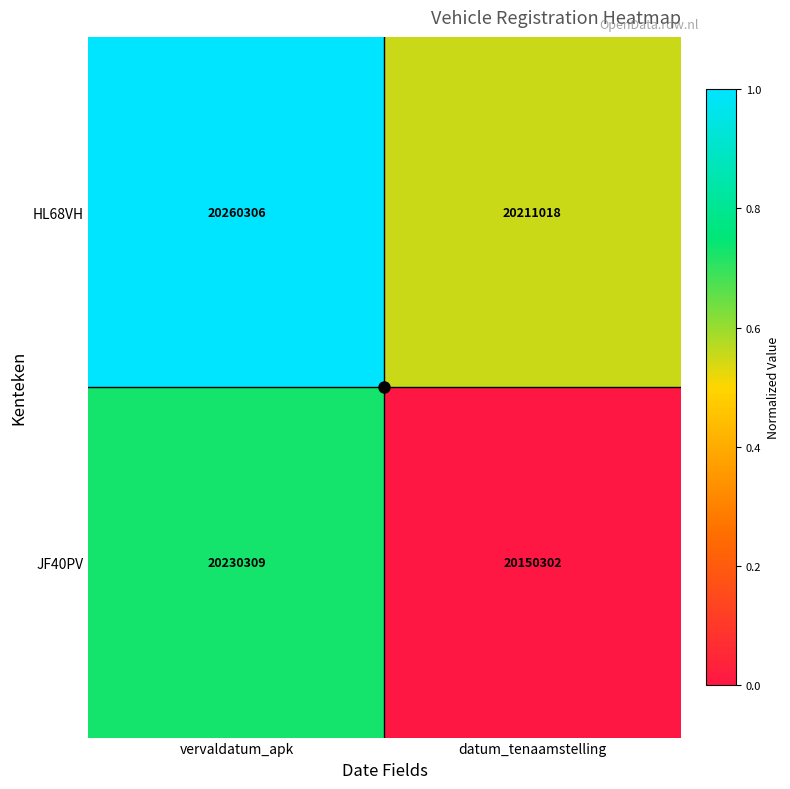

At which label does HL68VH reach its peak?

vervaldatum_apk